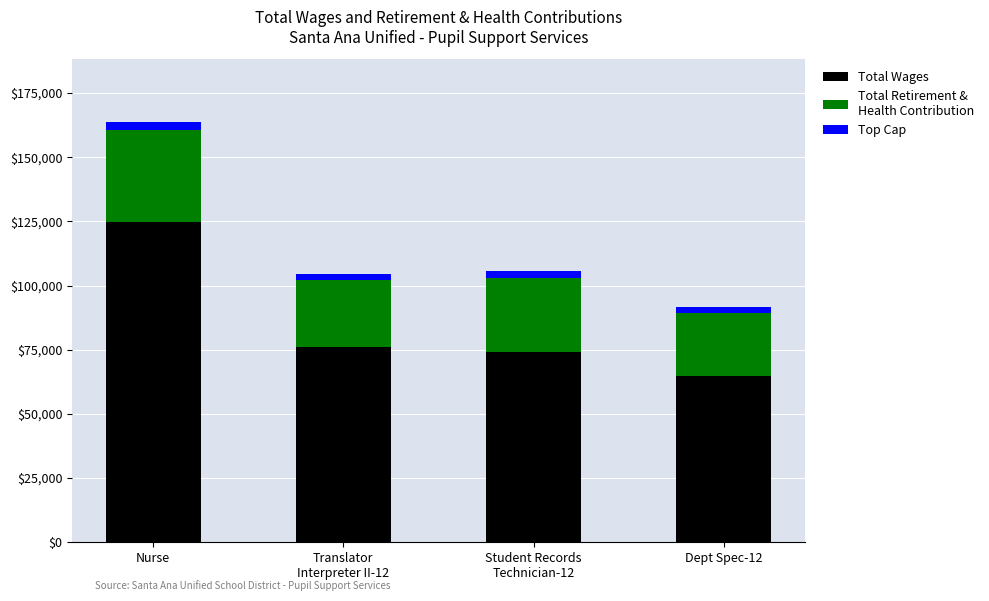

What is the lowest value of the Total Wages series?

64893.0